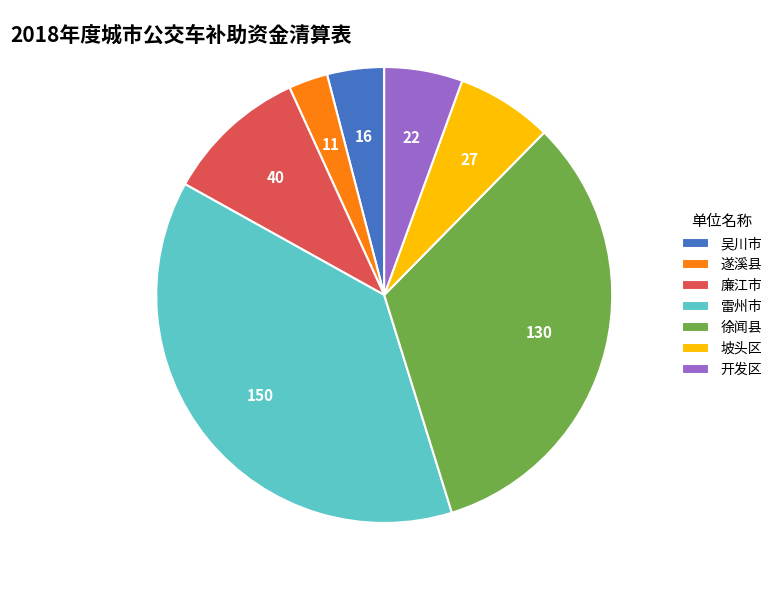

Between 开发区 and 雷州市, which is larger?

雷州市